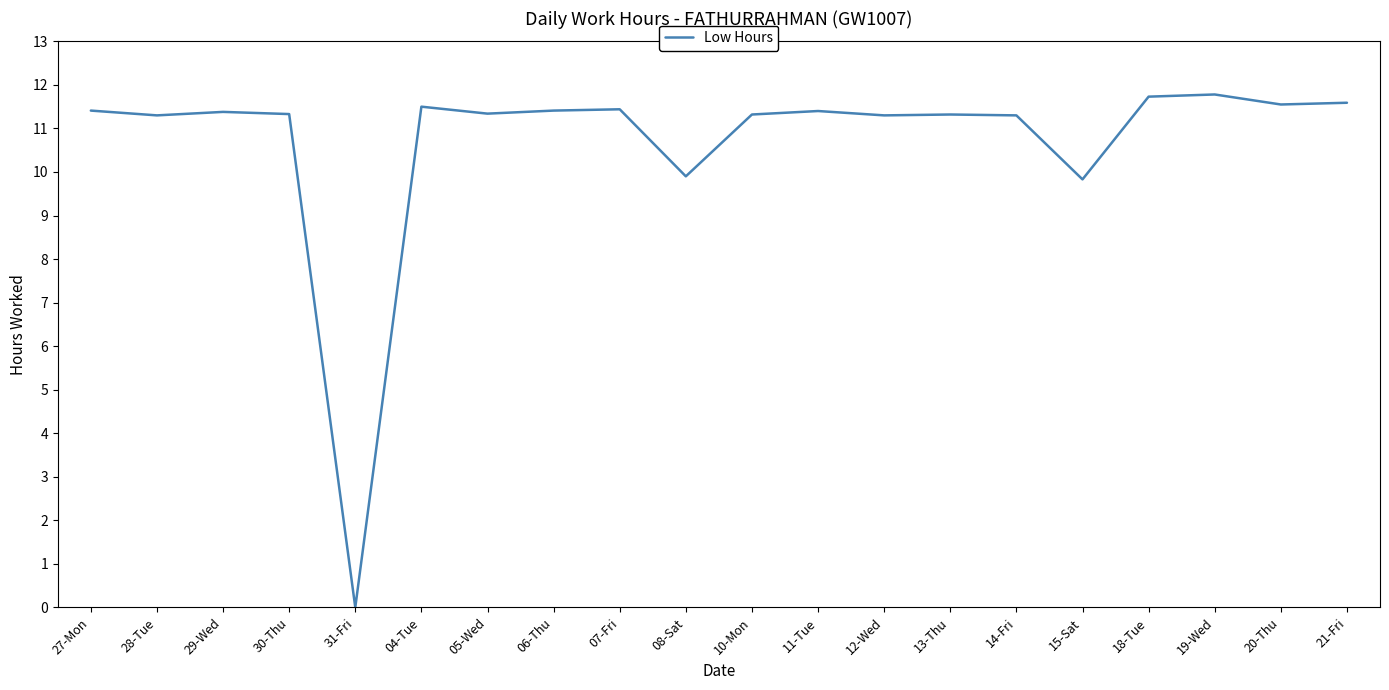

What position from the left is 31-Fri?

5